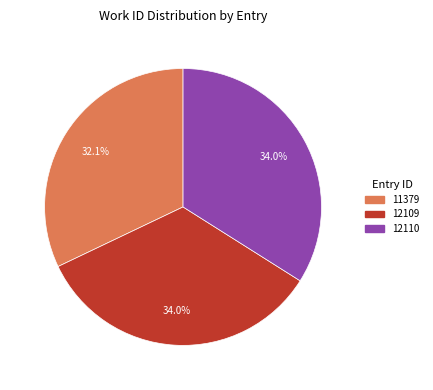

Which category has the smallest portion of the pie?

11379